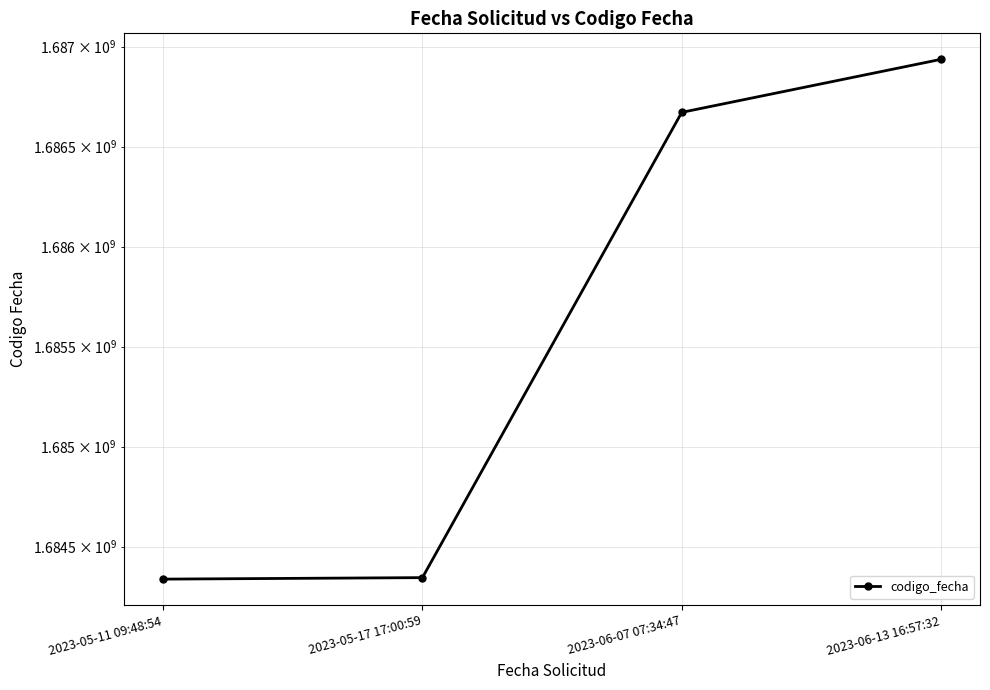

What is the label of the 2nd point from the right?

2023-06-07 07:34:47